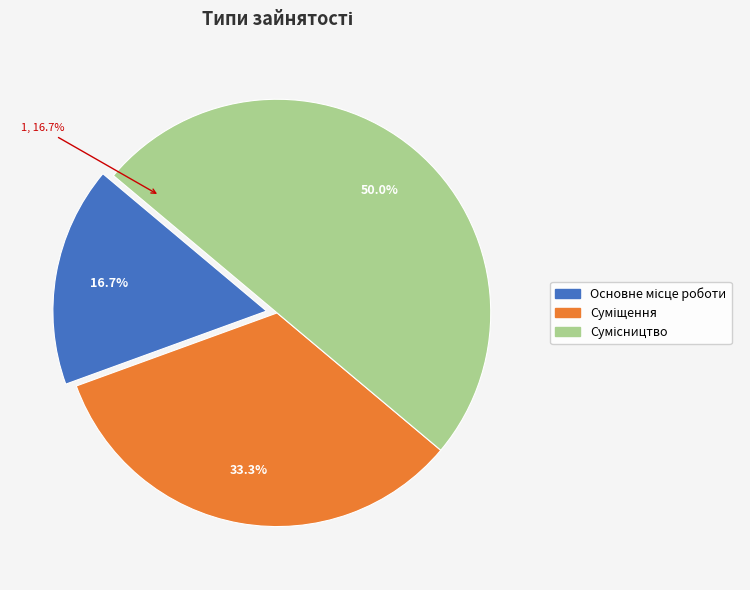

To the nearest percent, what is the difference between the Сумісництво and Основне місце роботи slice percentages?

33%